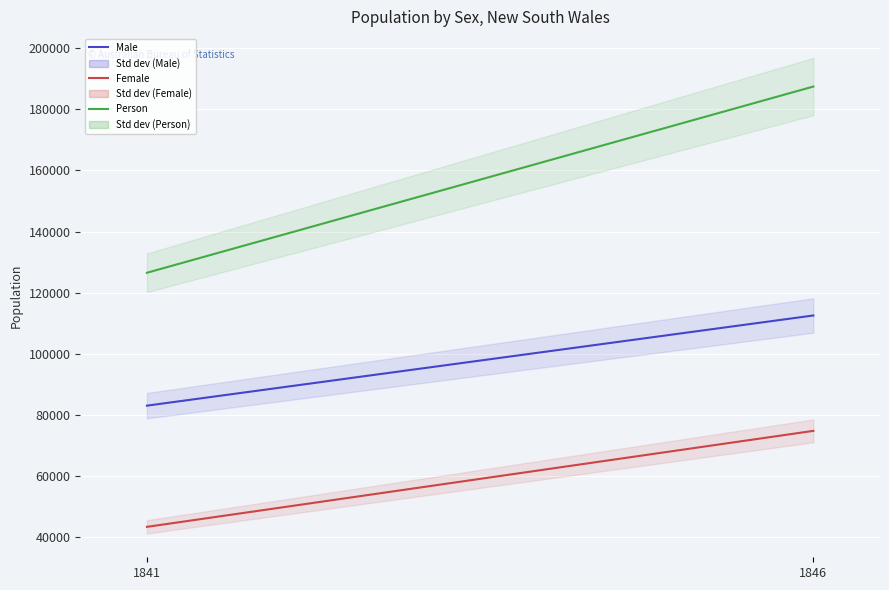

Is this an area chart (filled region under the line)?

No